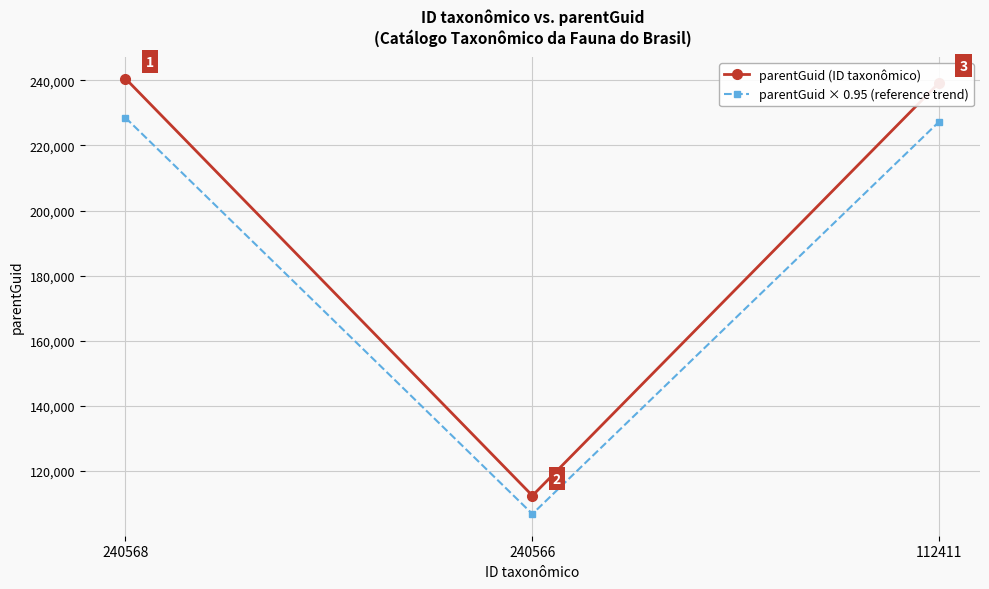

The parentGuid (ID taxonômico) series shows 416226.3 at 240568. True or false?

False